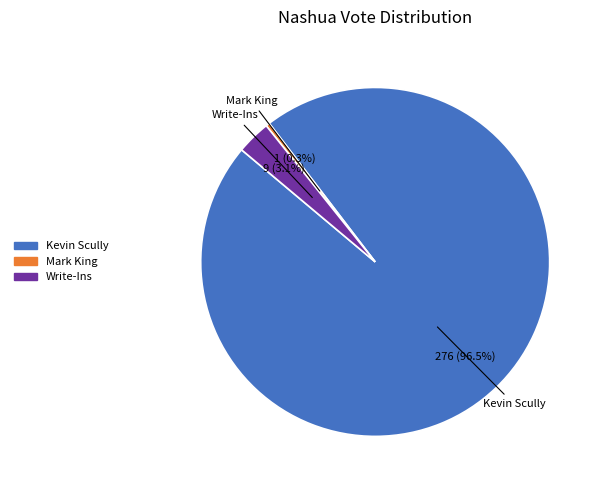

How many segments does this pie chart have?

3